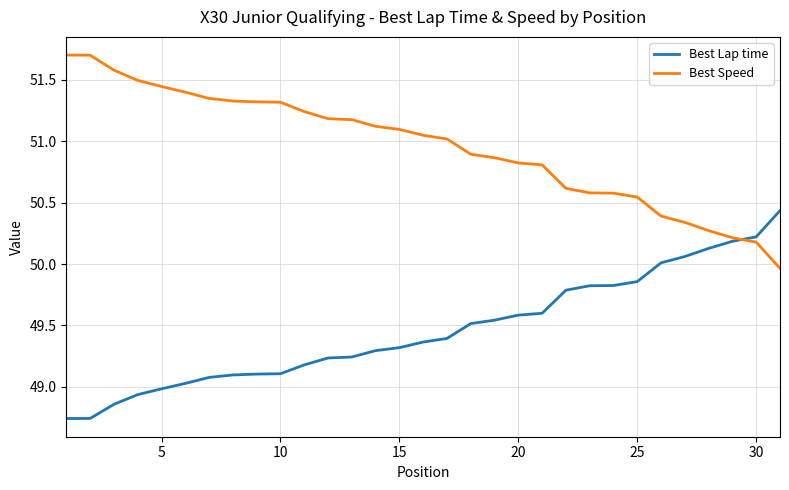

What is the maximum value shown in the chart?

51.7